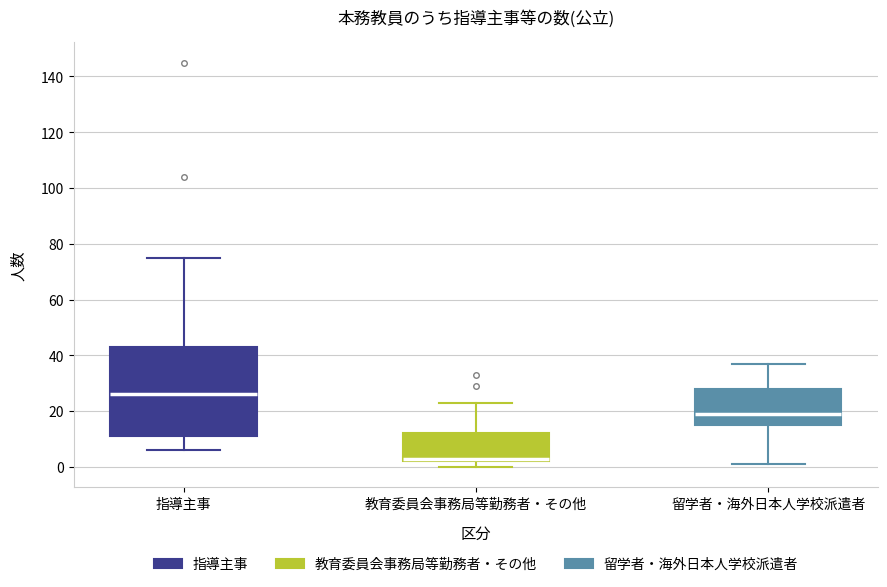

Reading left to right, transcribe this box plot: for each box, give where its median line is, the range the box spans, and where its two whiskers end, as read against the y-axis. The values are not printed on the chart, so give them approximately, as read against the axis.

指導主事: median 26, box 12 to 44, whiskers 6 to 76
教育委員会事務局等勤務者・その他: median 4, box 2 to 12, whiskers 0 to 24
留学者・海外日本人学校派遣者: median 20, box 16 to 28, whiskers 2 to 38